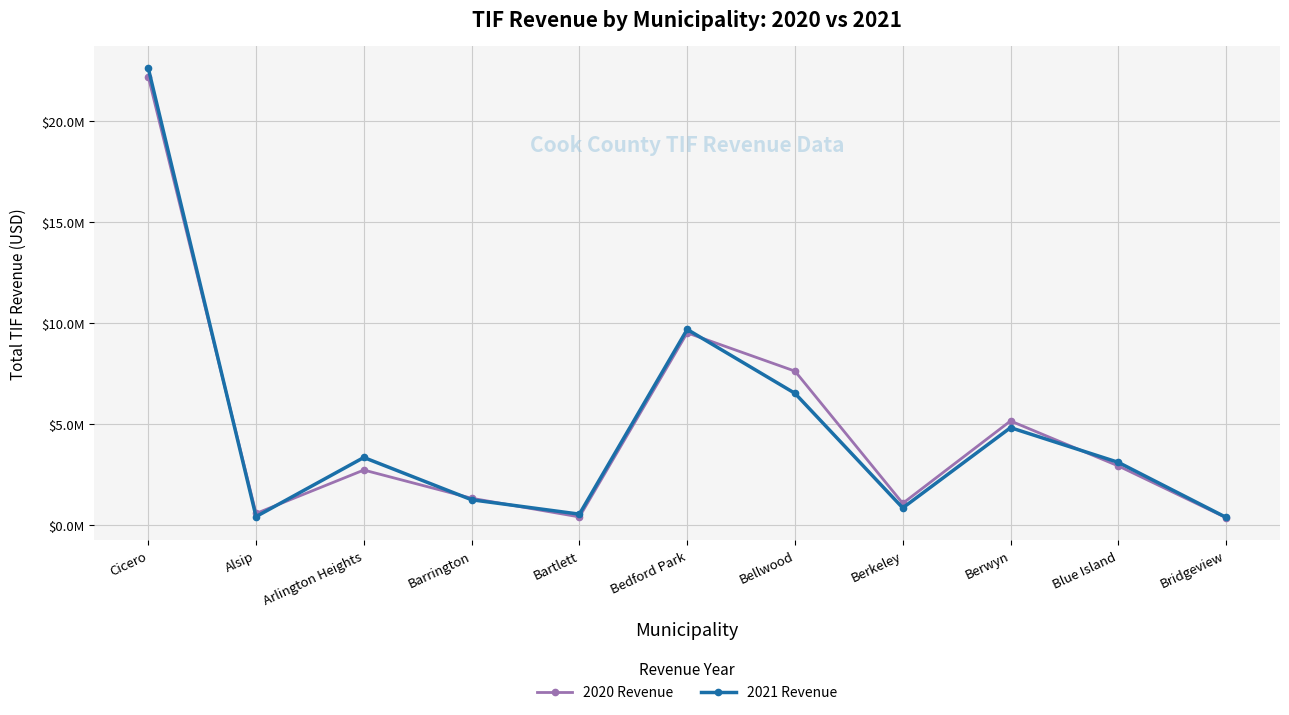

Which has a higher value, Bellwood or Cicero?

Cicero